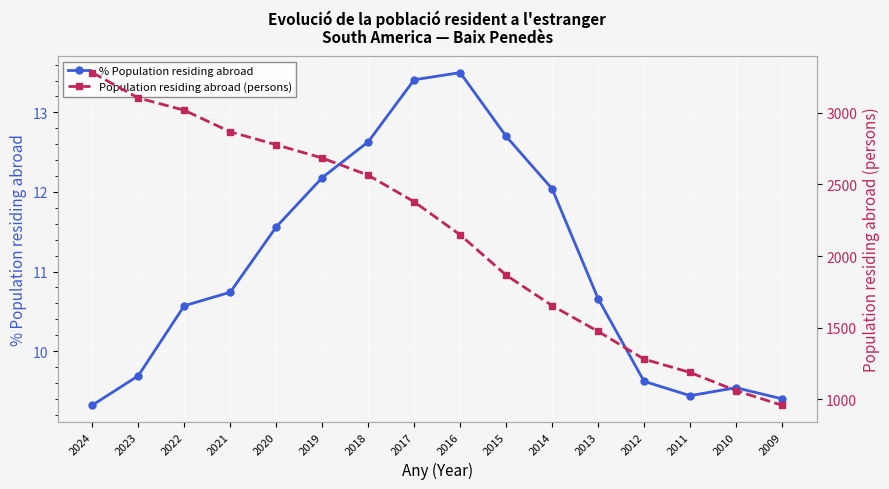

In % Population residing abroad, how many points are higher than both neighbors (excluding endpoints)?

2